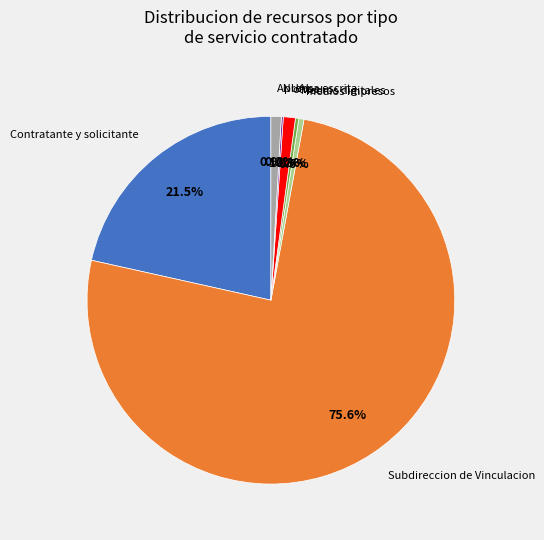

To the nearest percent, what is the difference between the largest and smallest slice percentages?

75%